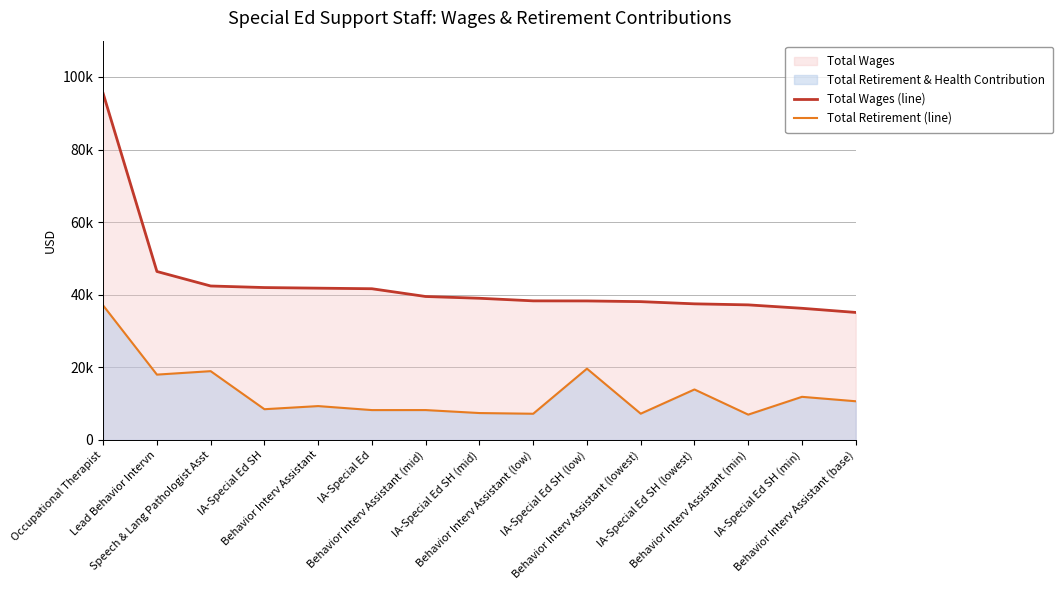

Reading left to right, what are all the values shown in this chart?

Total Wages (line): Occupational Therapist=95446	Lead Behavior Intervn=46398	Speech & Lang Pathologist Asst=42402	IA-Special Ed SH=41970	Behavior Interv Assistant=41803	IA-Special Ed=41645	Behavior Interv Assistant (mid)=39504	IA-Special Ed SH (mid)=39019	Behavior Interv Assistant (low)=38304	IA-Special Ed SH (low)=38284	Behavior Interv Assistant (lowest)=38091	IA-Special Ed SH (lowest)=37485	Behavior Interv Assistant (min)=37199	IA-Special Ed SH (min)=36255	Behavior Interv Assistant (base)=35114
Total Retirement (line): Occupational Therapist=37036	Lead Behavior Intervn=17981	Speech & Lang Pathologist Asst=18934	IA-Special Ed SH=8449	Behavior Interv Assistant=9309	IA-Special Ed=8206	Behavior Interv Assistant (mid)=8211	IA-Special Ed SH (mid)=7391	Behavior Interv Assistant (low)=7199	IA-Special Ed SH (low)=19622	Behavior Interv Assistant (lowest)=7216	IA-Special Ed SH (lowest)=13889	Behavior Interv Assistant (min)=6956	IA-Special Ed SH (min)=11861	Behavior Interv Assistant (base)=10639